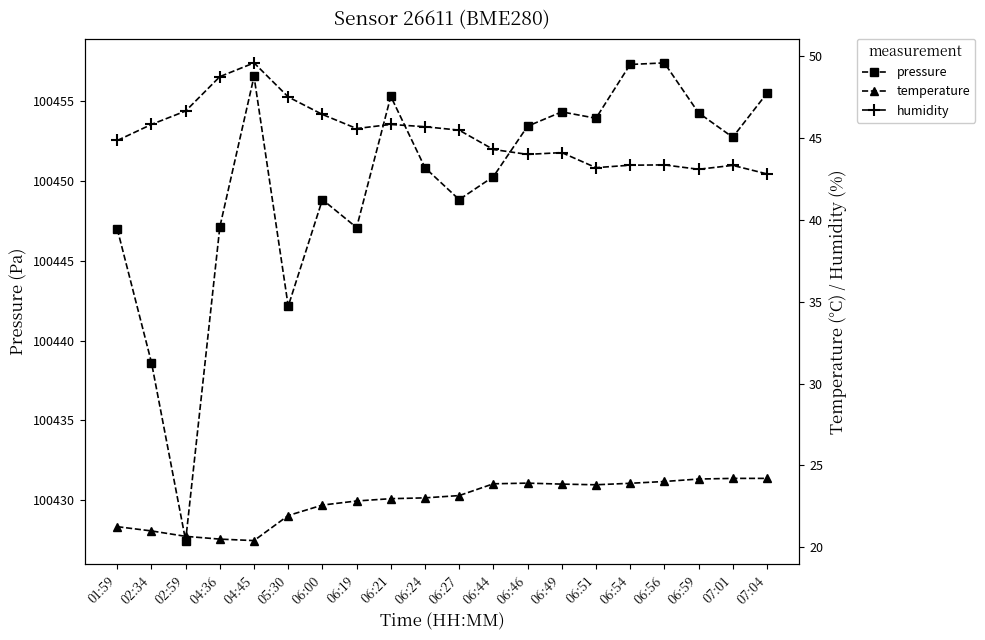

What position from the left is 07:01?

19